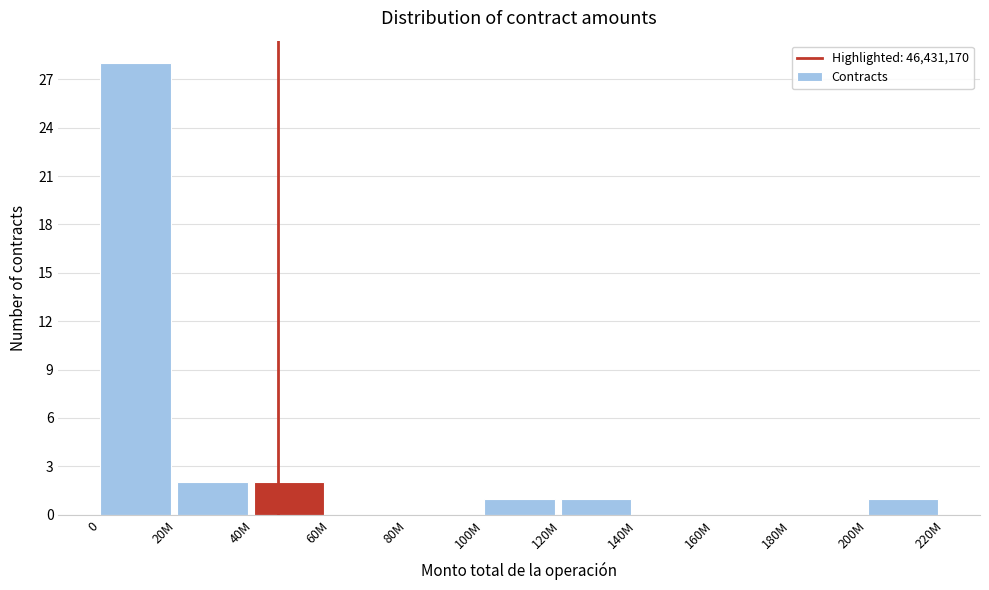

Reading left to right, what are all the values shown in this chart?

0=28	20M=2	40M=2	60M=0	80M=0	100M=1	120M=1	140M=0	160M=0	180M=0	200M=1